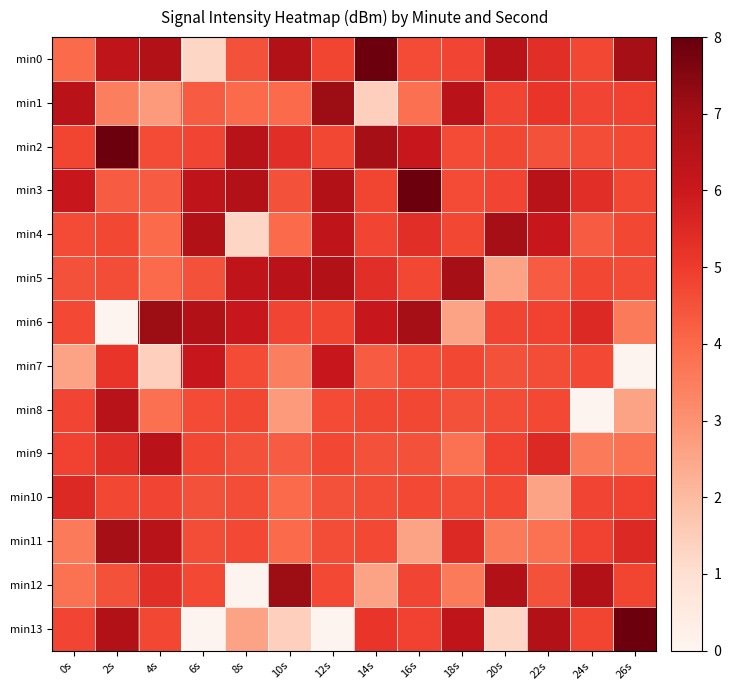

Between 14s and 8s, which is larger?

14s